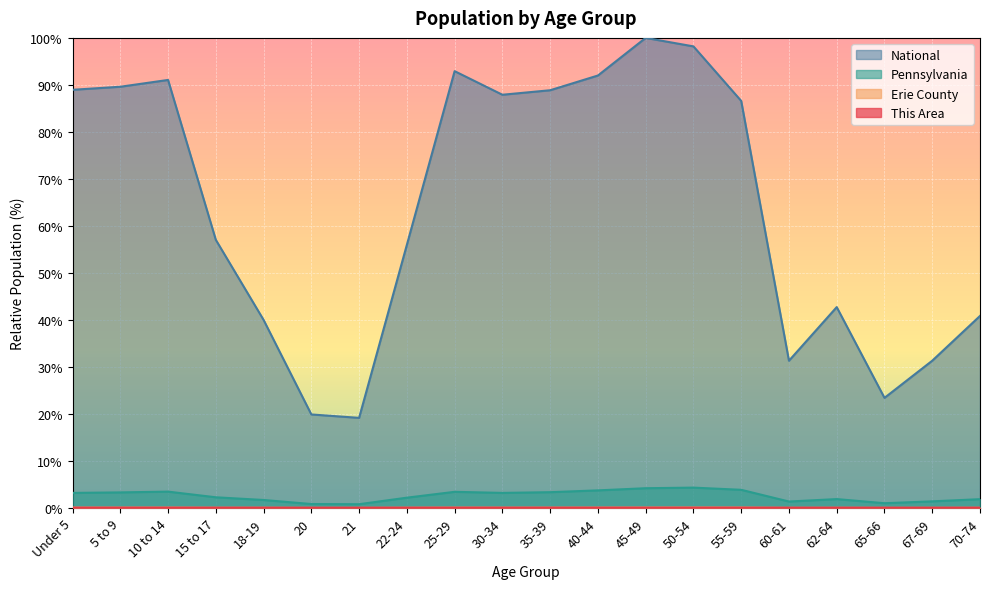

Count the This Area values in the range 0 to 1.

20